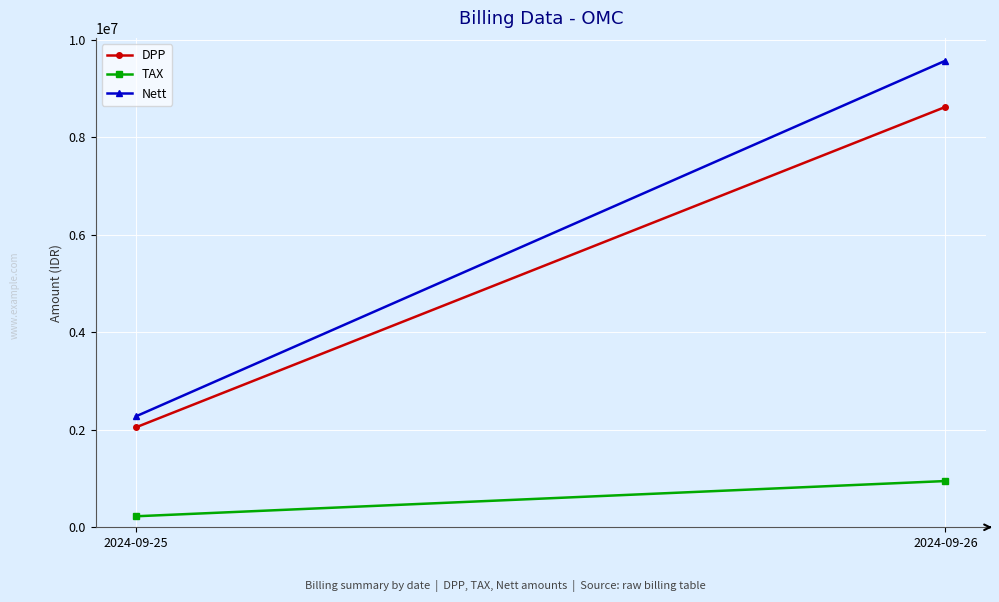

What is the spread (max minus min) of values at 2024-09-25?

2052249